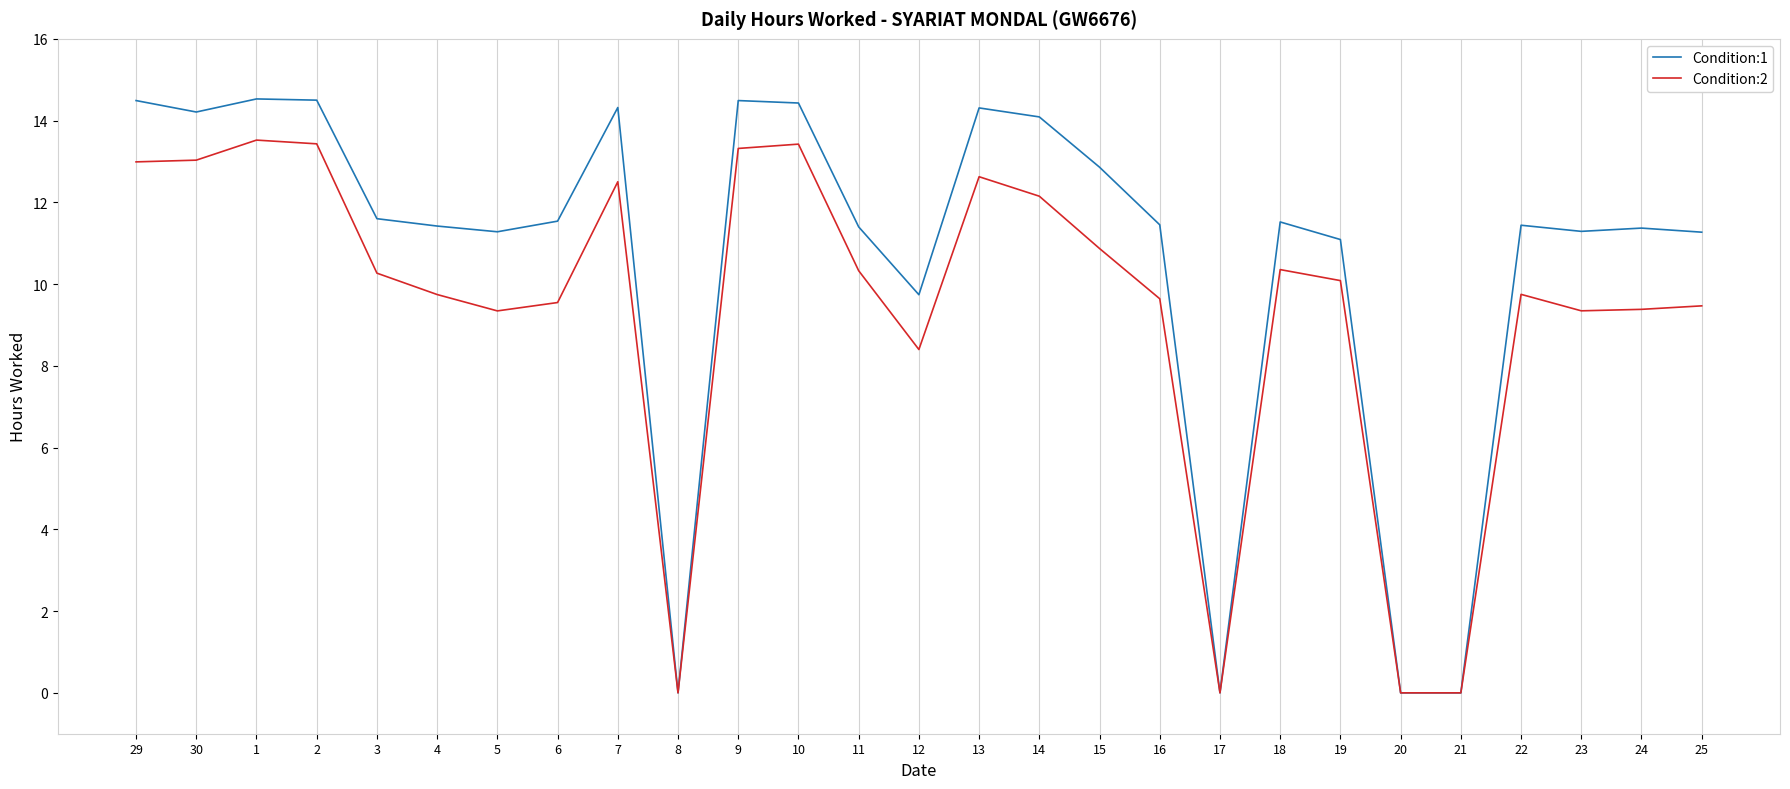

Does the chart have visible grid lines?

Yes